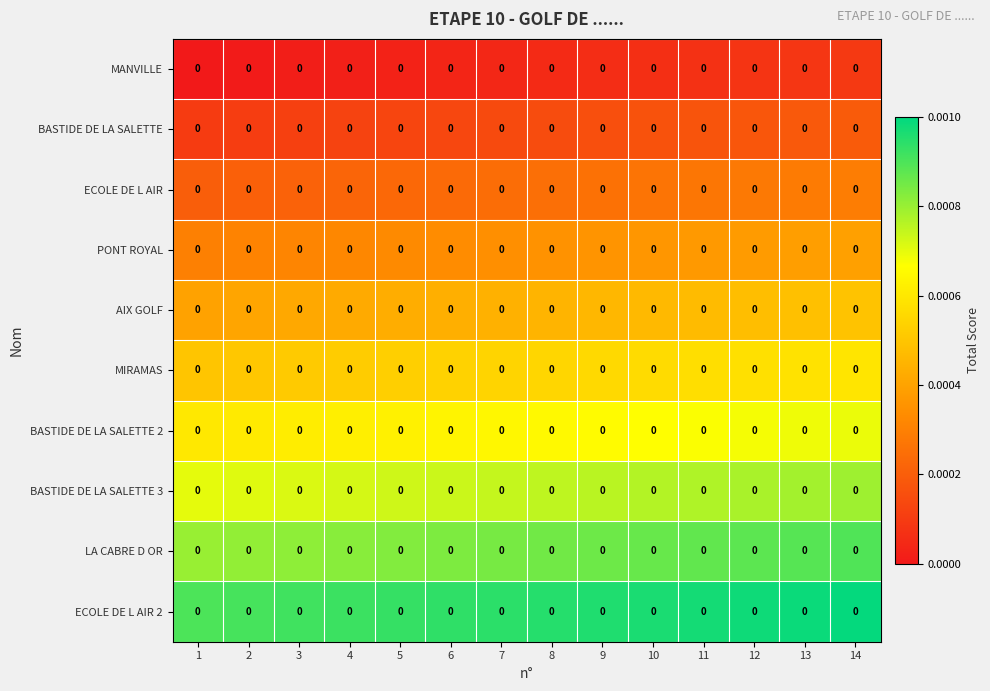

The value of LA CABRE D OR at 1 is 0.0. True or false?

True